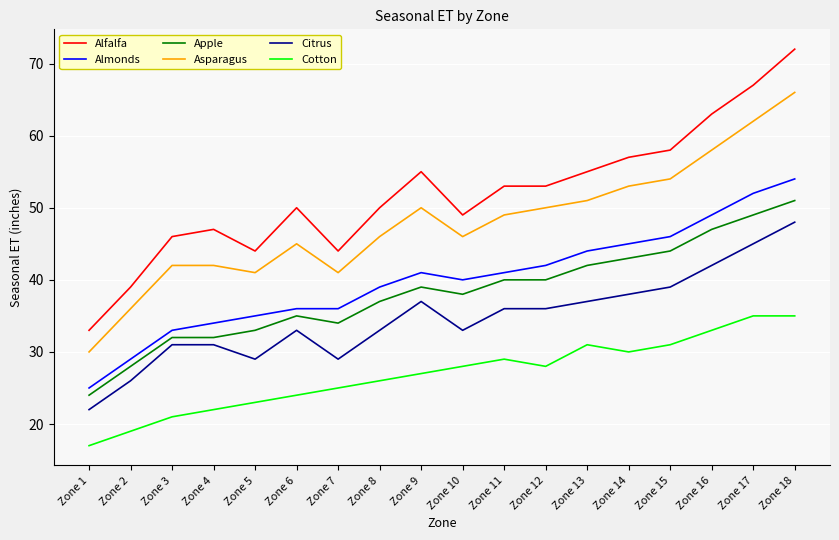

What is the difference between the Alfalfa values at Zone 4 and Zone 11?

6